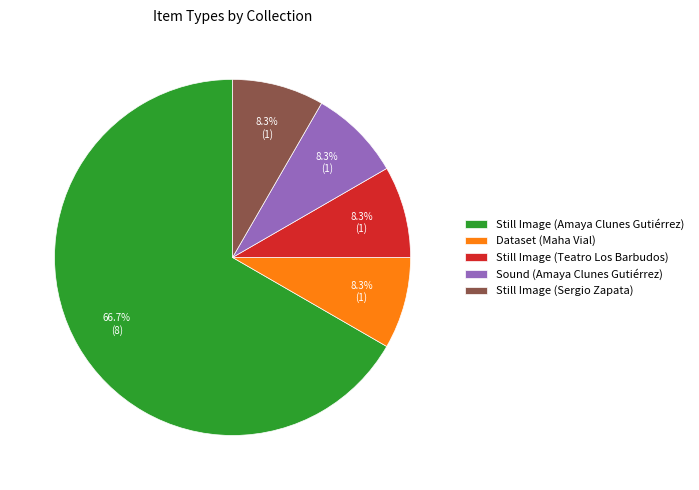

Is it true that Still Image (Sergio Zapata) is 8% of the pie?

True